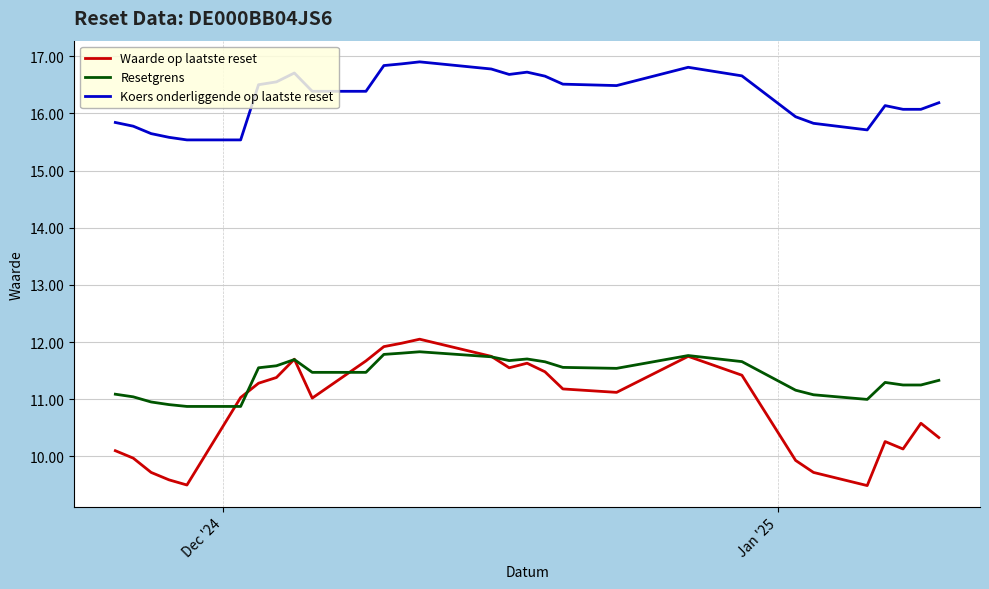

What is the minimum value for Waarde op laatste reset?

9.5